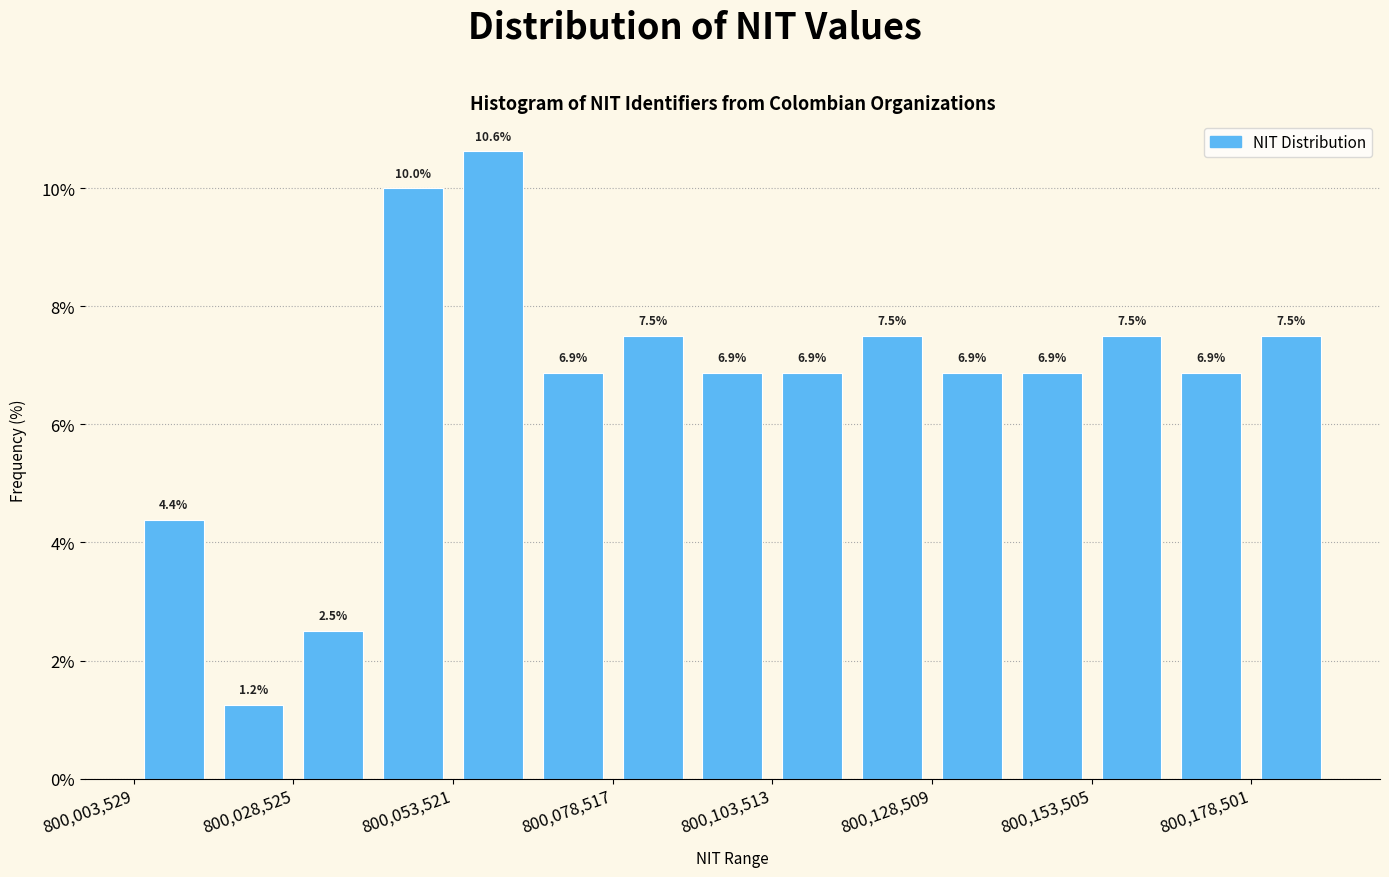

Around what value on the x-axis is the tallest bar? Give the approximate position of its centre, as read against the axis.

800060000